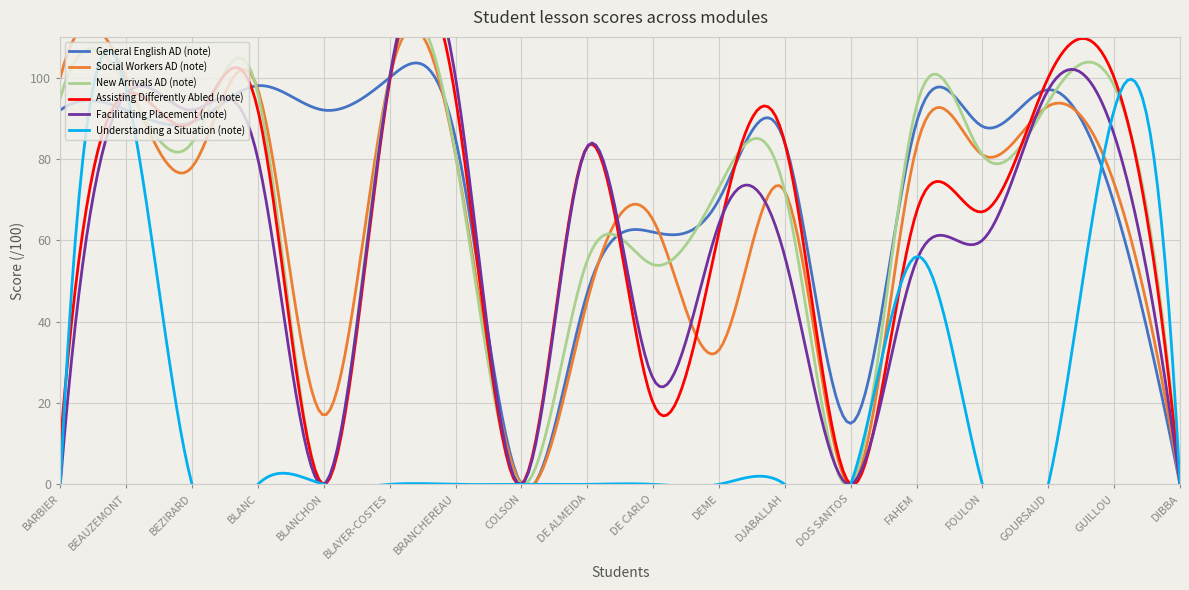

Does the chart display data point markers on the line(s)?

No